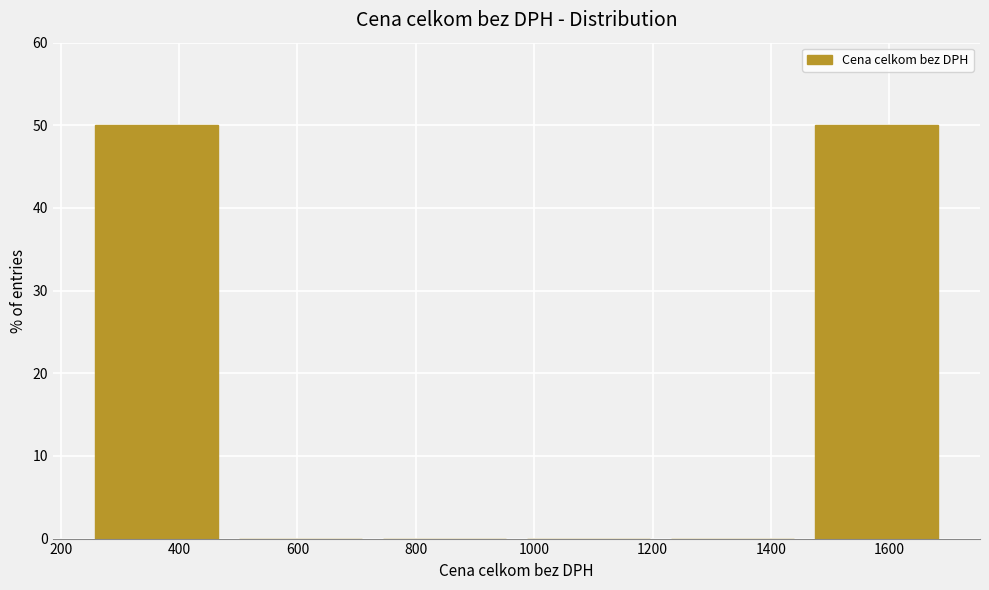

How tall is the bar that spans 240 to 480 on the x-axis? Neither the bar edges nor the heights are printed on the chart, so give them approximately, as read against the axes.

50